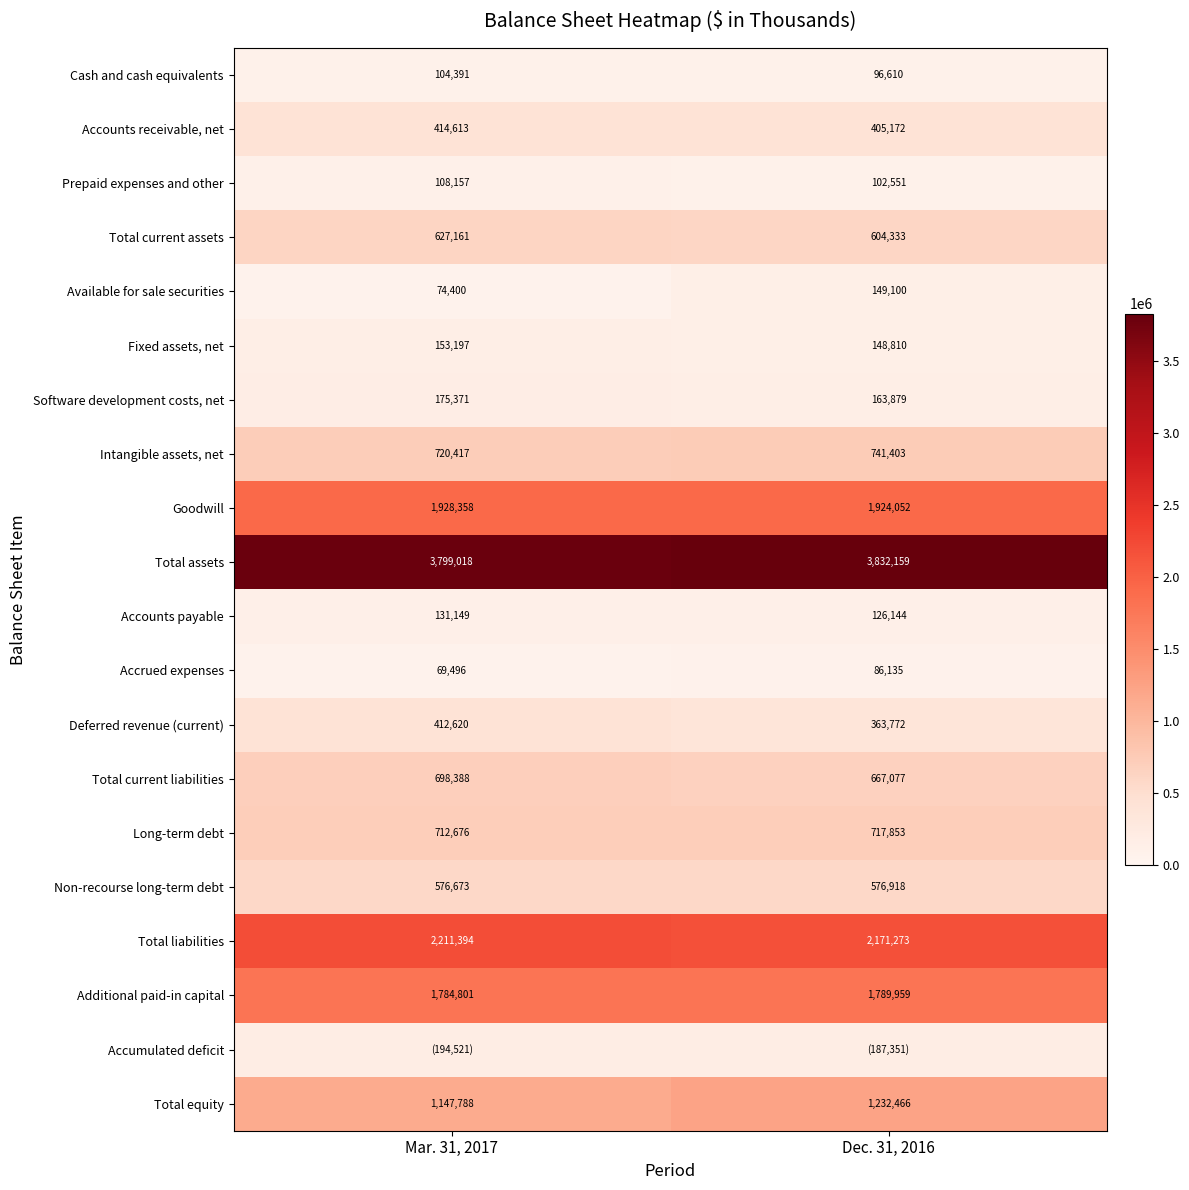

Is the value of Prepaid expenses and other at Dec. 31, 2016 greater than the value of Intangible assets, net at Mar. 31, 2017?

No